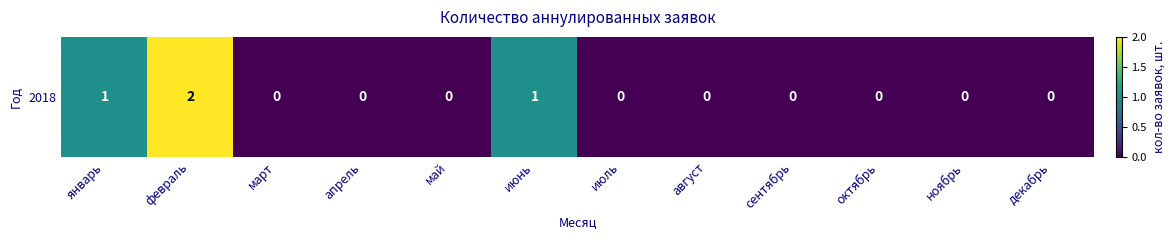

Which category has the highest value across all series?

февраль